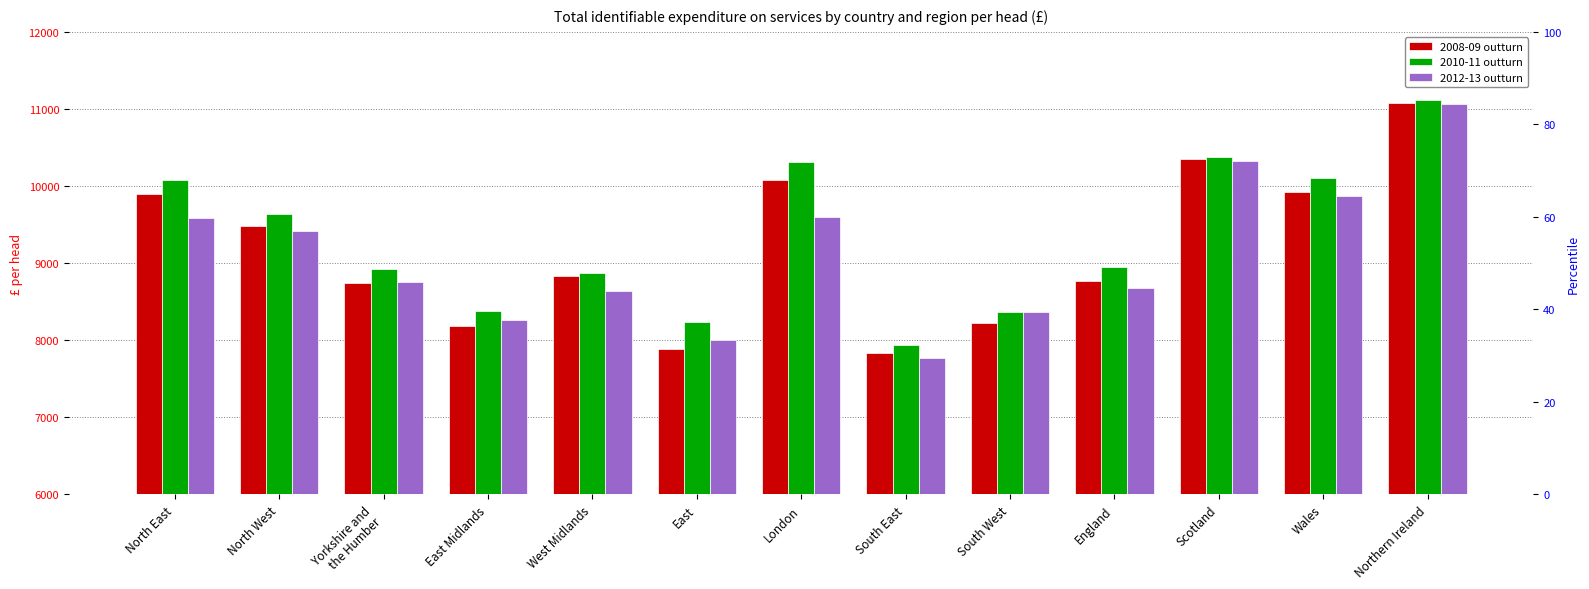

What is the spread (max minus min) of values at Northern Ireland?

52